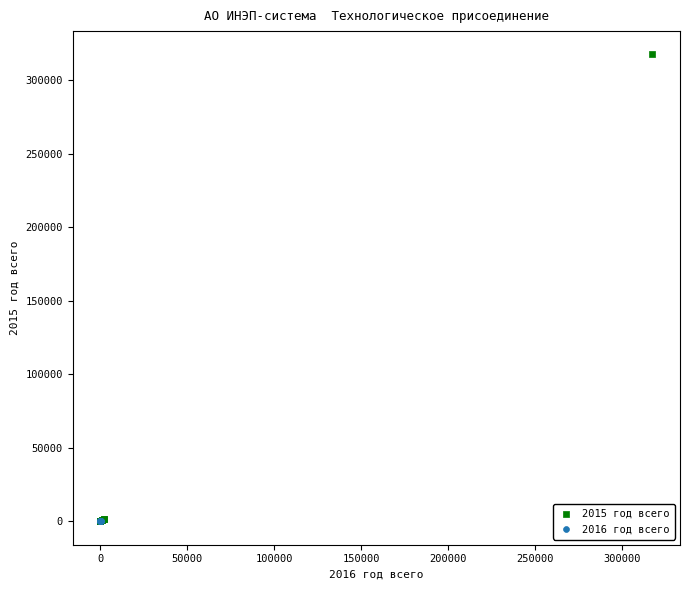

Which series reaches the maximum Y coordinate?

2015 год всего